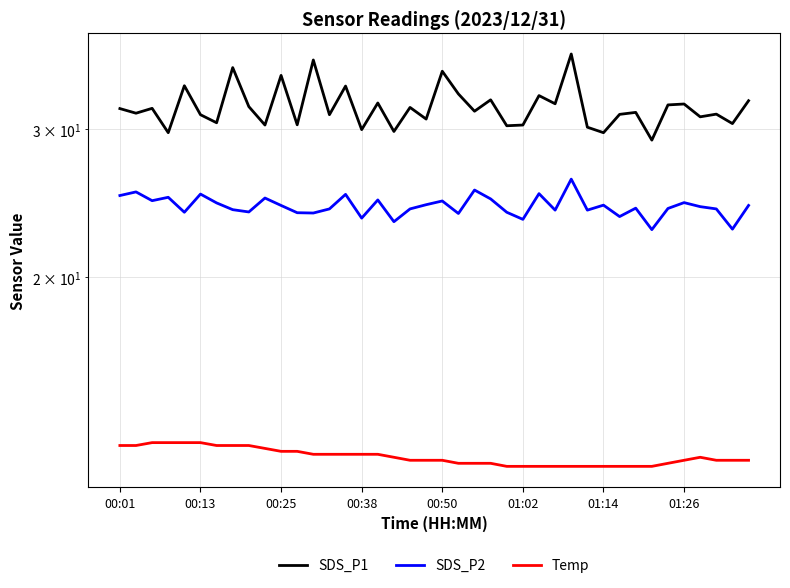

True or false: SDS_P1 has more than 2 interior local peaks.

True